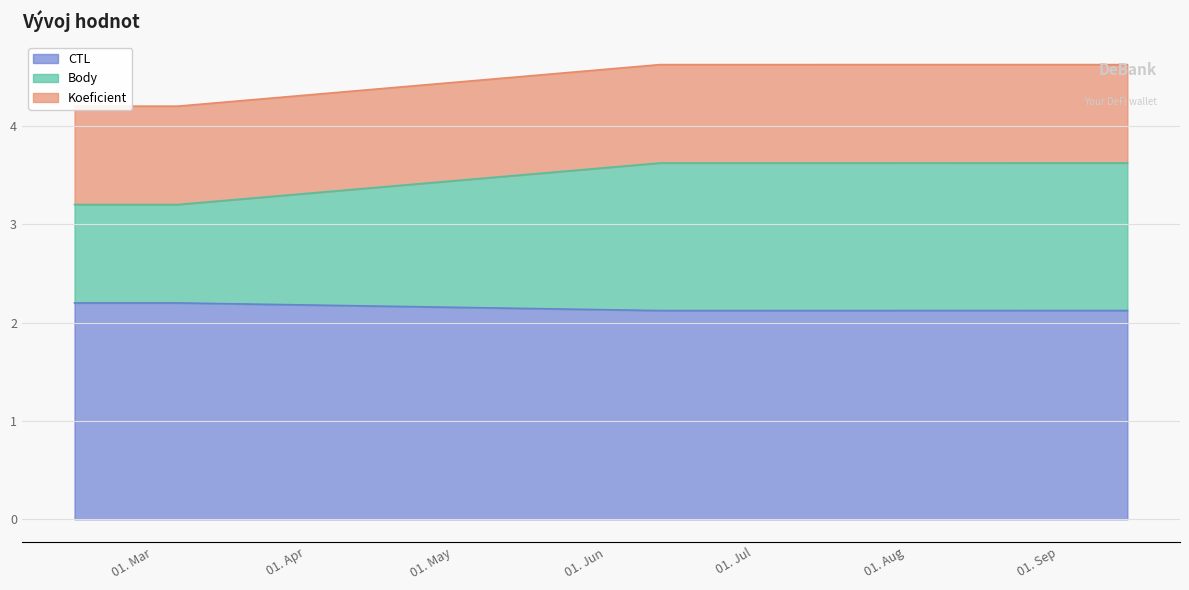

What is the lowest value of the CTL series?

2.1